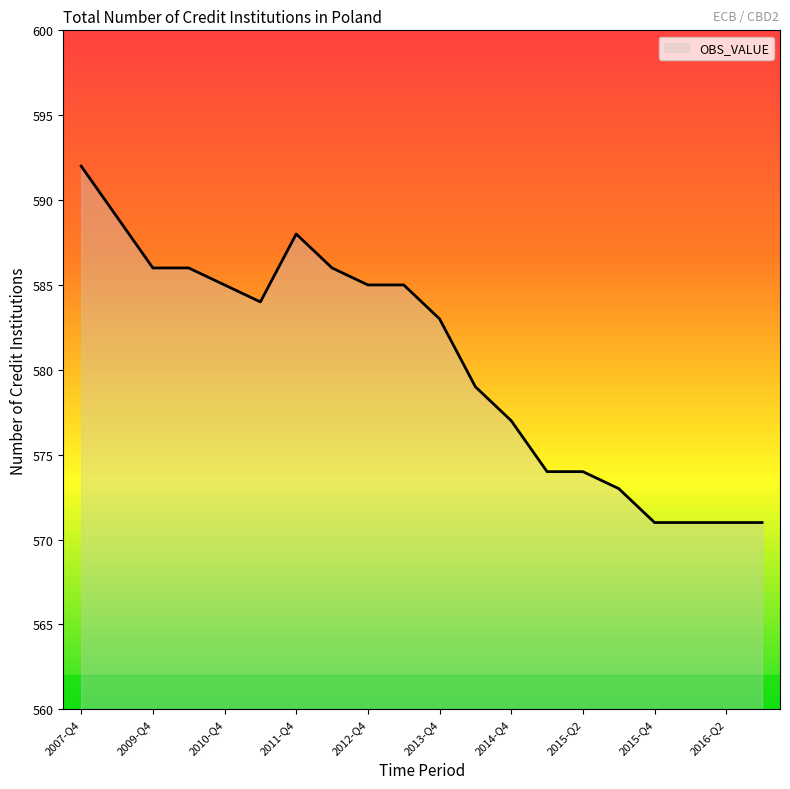

How many lines are shown in the chart?

1